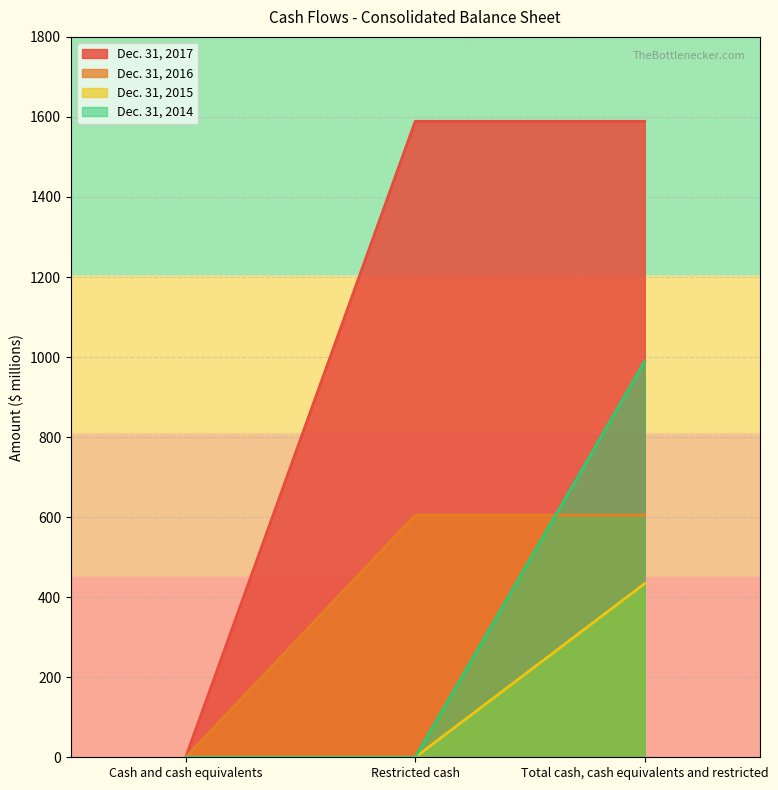

At which label is Dec. 31, 2016 closest to 302?

Cash and cash equivalents